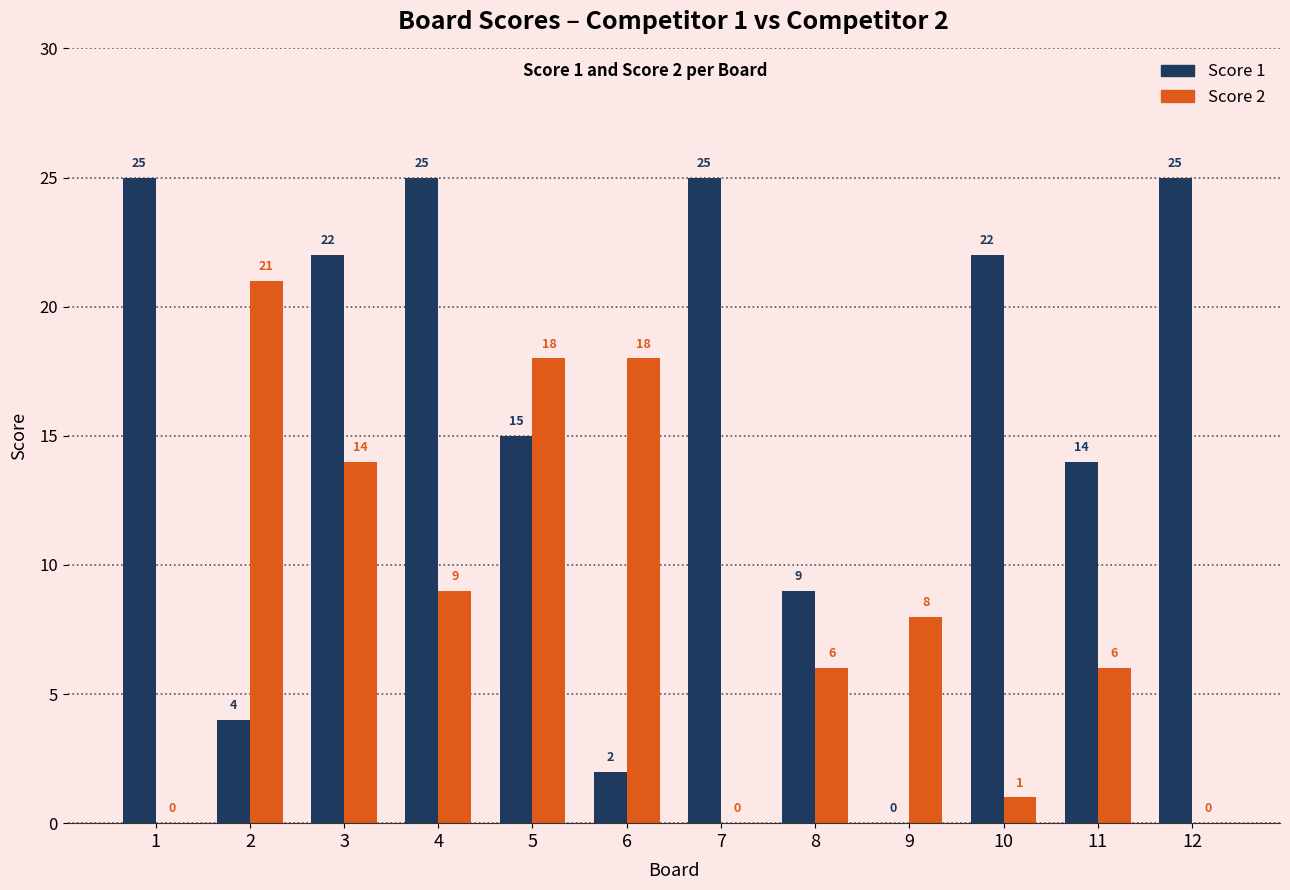

What is the sum of all Score 1 values?

188